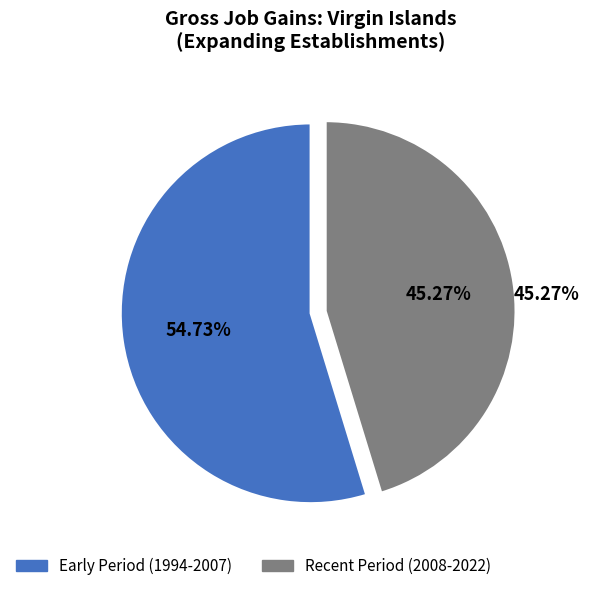

Is there a majority slice in this chart?

Yes